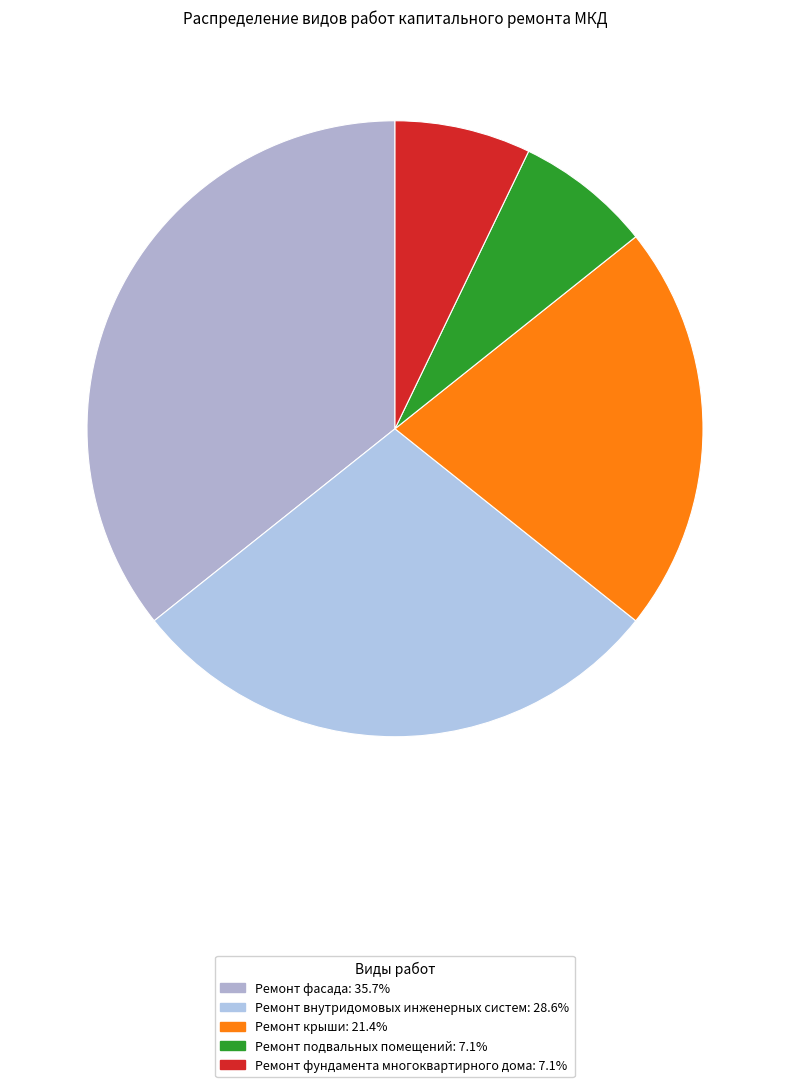

Is there a majority slice in this chart?

No